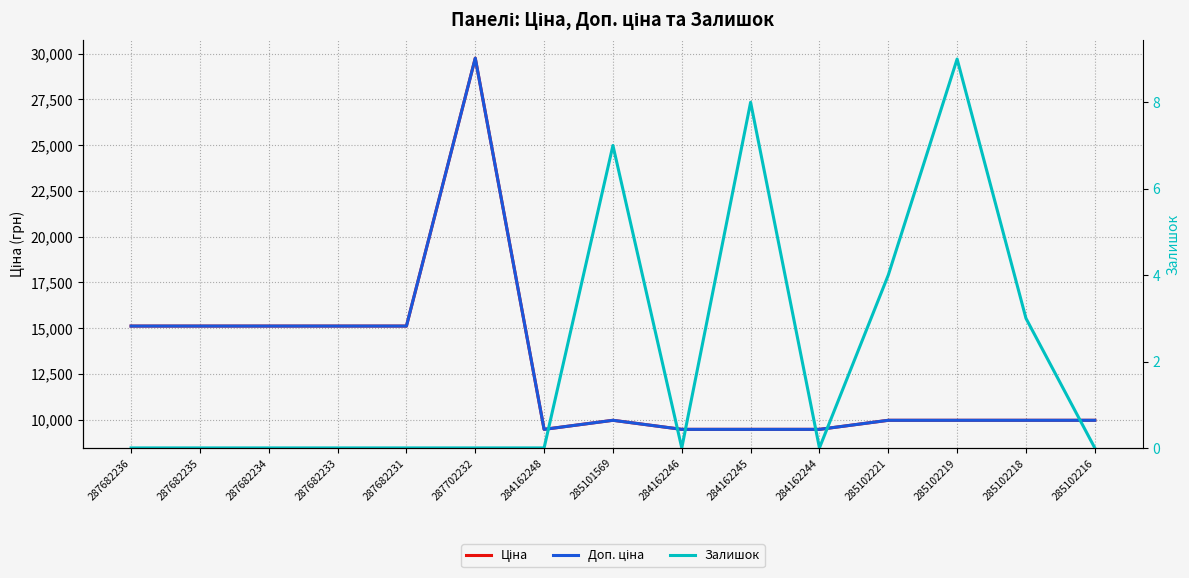

What is the sum of the Залишок values at 285101569 and 287682231?

7.0